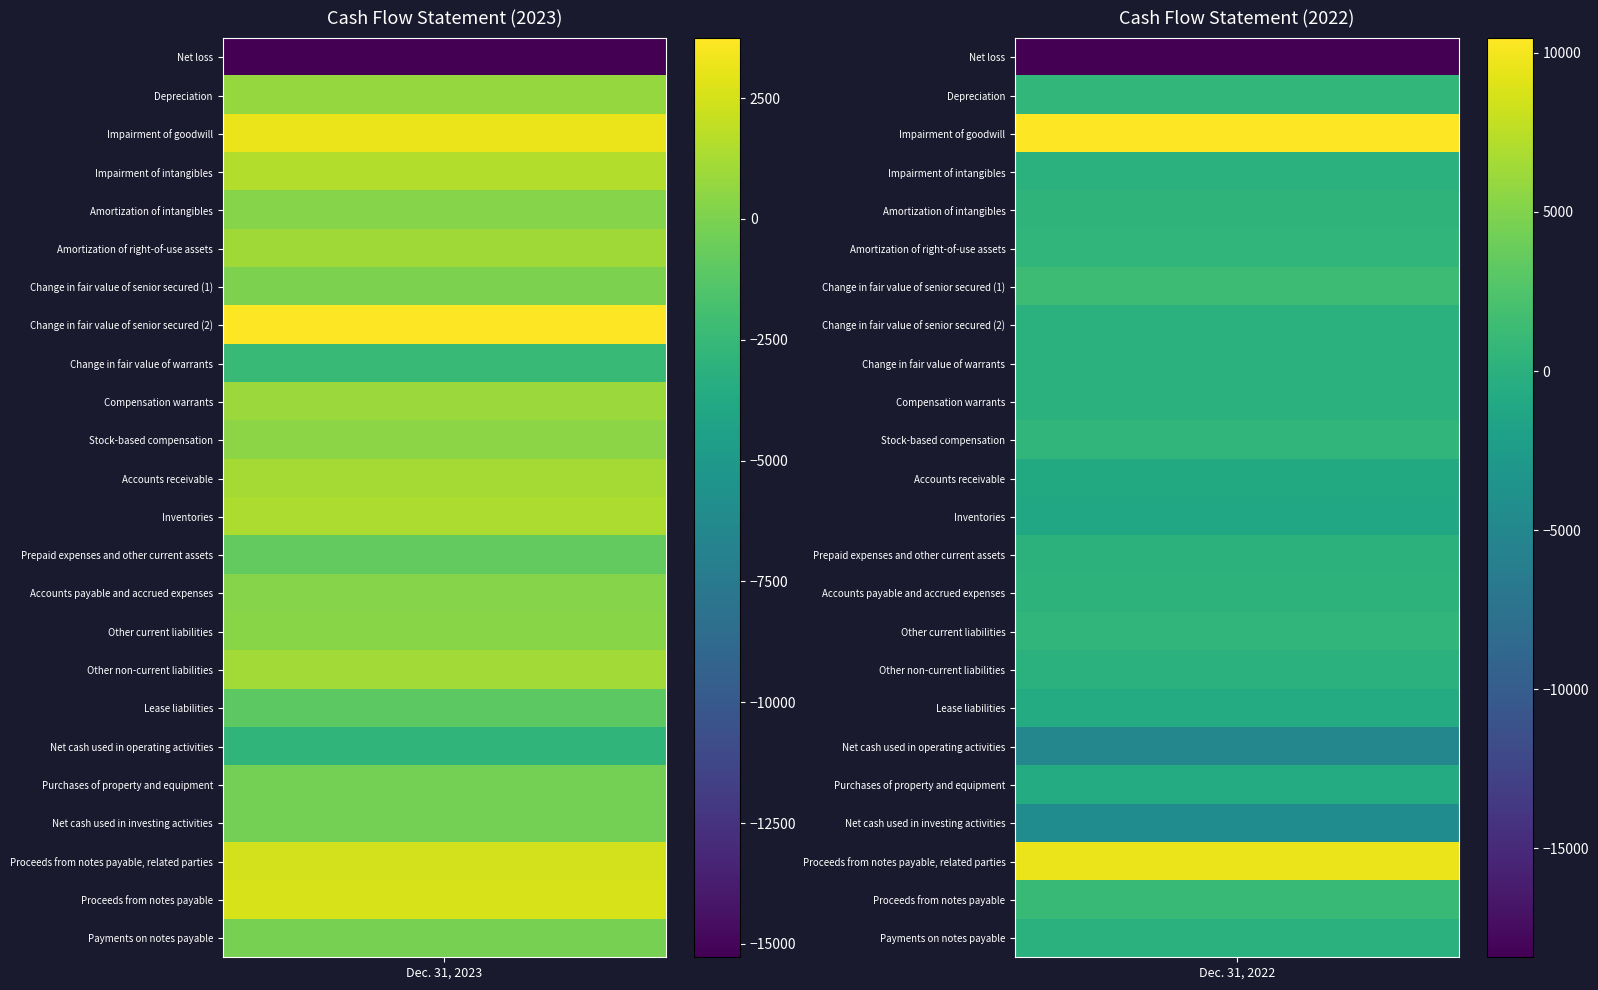

Reading left to right, extract all data points from this chart.

Net loss: -15275	-18418
Depreciation: 756	663
Impairment of goodwill: 3172	10459
Impairment of intangibles: 1525	0
Amortization of intangibles: 278	308
Amortization of right-of-use assets: 1027	588
Change in fair value of senior secured (1): -7	1357
Change in fair value of senior secured (2): 3741	0
Change in fair value of warrants: -2437	0
Compensation warrants: 858	0
Stock-based compensation: 440	605
Accounts receivable: 1185	-867
Inventories: 1420	-1209
Prepaid expenses and other current assets: -805	156
Accounts payable and accrued expenses: 288	289
Other current liabilities: 329	601
Other non-current liabilities: 1078	0
Lease liabilities: -1077	-607
Net cash used in operating activities: -2814	-5034
Purchases of property and equipment: -234	-638
Net cash used in investing activities: -234	-4325
Proceeds from notes payable, related parties: 2413	9617
Proceeds from notes payable: 2615	1198
Payments on notes payable: -177	0